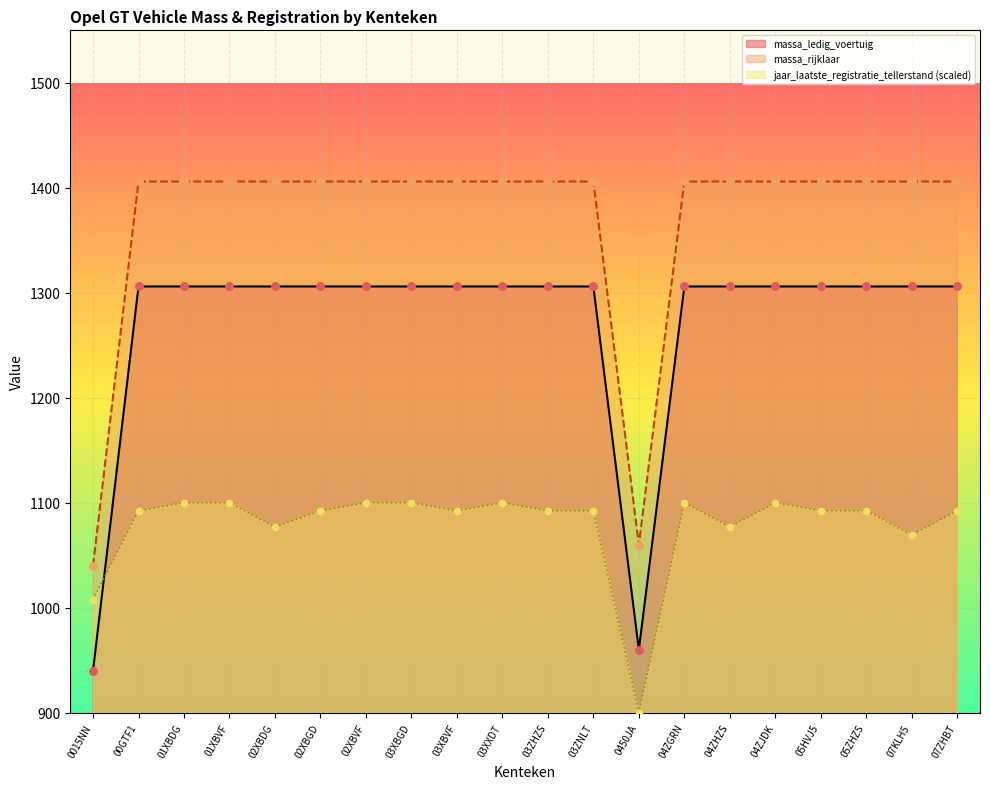

Which series contains the lowest Y value?

jaar_laatste_registratie_tellerstand